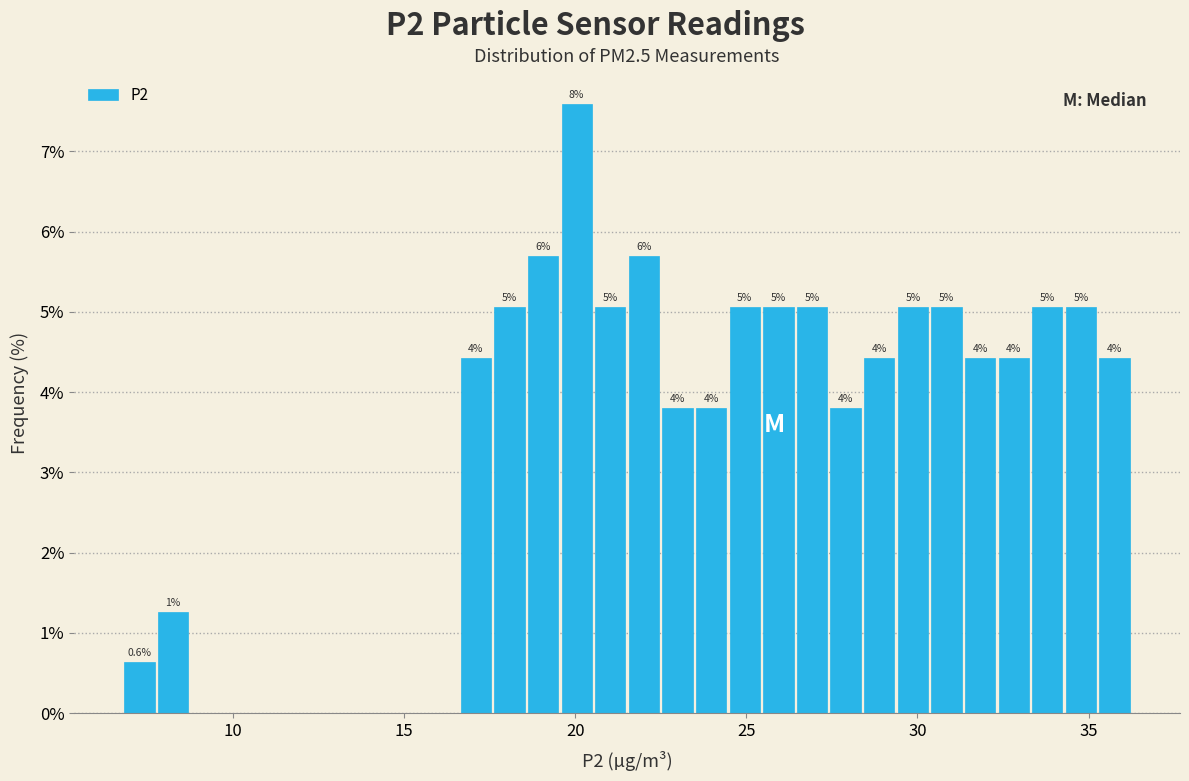

Around what value on the x-axis is the tallest bar? Give the approximate position of its centre, as read against the axis.

20.0